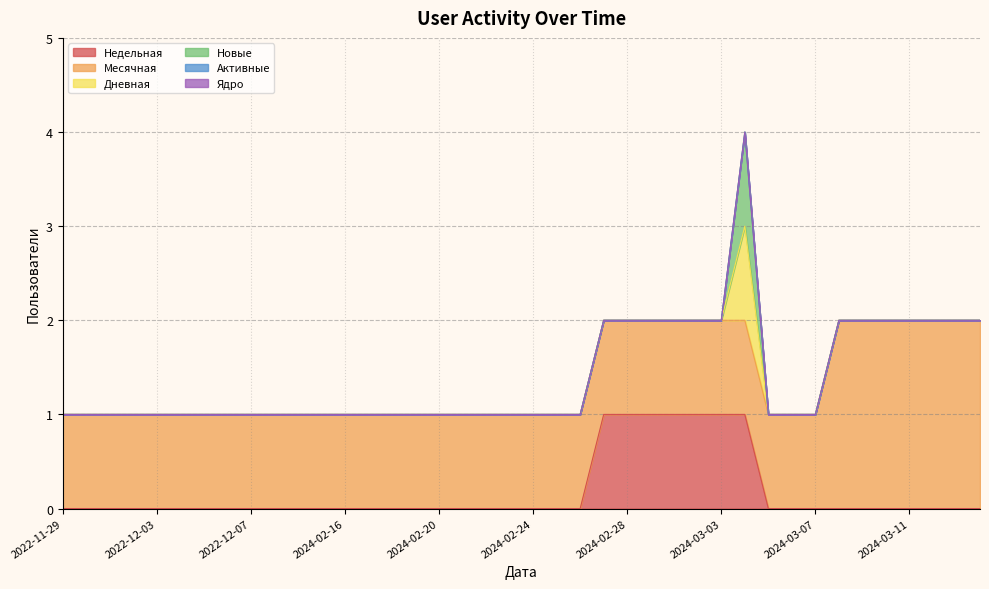

Reading left to right, what are all the values shown in this chart?

Недельная: 2022-11-29=0	2022-11-30=0	2022-12-01=0	2022-12-02=0	2022-12-03=0	2022-12-04=0	2022-12-05=0	2022-12-06=0	2022-12-07=0	2022-12-08=0	2024-02-14=0	2024-02-15=0	2024-02-16=0	2024-02-17=0	2024-02-18=0	2024-02-19=0	2024-02-20=0	2024-02-21=0	2024-02-22=0	2024-02-23=0	2024-02-24=0	2024-02-25=0	2024-02-26=0	2024-02-27=1	2024-02-28=1	2024-02-29=1	2024-03-01=1	2024-03-02=1	2024-03-03=1	2024-03-04=1	2024-03-05=0	2024-03-06=0	2024-03-07=0	2024-03-08=0	2024-03-09=0	2024-03-10=0	2024-03-11=0	2024-03-12=0	2024-03-13=0	2024-03-14=0
Месячная: 2022-11-29=1	2022-11-30=1	2022-12-01=1	2022-12-02=1	2022-12-03=1	2022-12-04=1	2022-12-05=1	2022-12-06=1	2022-12-07=1	2022-12-08=1	2024-02-14=1	2024-02-15=1	2024-02-16=1	2024-02-17=1	2024-02-18=1	2024-02-19=1	2024-02-20=1	2024-02-21=1	2024-02-22=1	2024-02-23=1	2024-02-24=1	2024-02-25=1	2024-02-26=1	2024-02-27=1	2024-02-28=1	2024-02-29=1	2024-03-01=1	2024-03-02=1	2024-03-03=1	2024-03-04=1	2024-03-05=1	2024-03-06=1	2024-03-07=1	2024-03-08=2	2024-03-09=2	2024-03-10=2	2024-03-11=2	2024-03-12=2	2024-03-13=2	2024-03-14=2
Дневная: 2022-11-29=0	2022-11-30=0	2022-12-01=0	2022-12-02=0	2022-12-03=0	2022-12-04=0	2022-12-05=0	2022-12-06=0	2022-12-07=0	2022-12-08=0	2024-02-14=0	2024-02-15=0	2024-02-16=0	2024-02-17=0	2024-02-18=0	2024-02-19=0	2024-02-20=0	2024-02-21=0	2024-02-22=0	2024-02-23=0	2024-02-24=0	2024-02-25=0	2024-02-26=0	2024-02-27=0	2024-02-28=0	2024-02-29=0	2024-03-01=0	2024-03-02=0	2024-03-03=0	2024-03-04=1	2024-03-05=0	2024-03-06=0	2024-03-07=0	2024-03-08=0	2024-03-09=0	2024-03-10=0	2024-03-11=0	2024-03-12=0	2024-03-13=0	2024-03-14=0
Новые: 2022-11-29=0	2022-11-30=0	2022-12-01=0	2022-12-02=0	2022-12-03=0	2022-12-04=0	2022-12-05=0	2022-12-06=0	2022-12-07=0	2022-12-08=0	2024-02-14=0	2024-02-15=0	2024-02-16=0	2024-02-17=0	2024-02-18=0	2024-02-19=0	2024-02-20=0	2024-02-21=0	2024-02-22=0	2024-02-23=0	2024-02-24=0	2024-02-25=0	2024-02-26=0	2024-02-27=0	2024-02-28=0	2024-02-29=0	2024-03-01=0	2024-03-02=0	2024-03-03=0	2024-03-04=1	2024-03-05=0	2024-03-06=0	2024-03-07=0	2024-03-08=0	2024-03-09=0	2024-03-10=0	2024-03-11=0	2024-03-12=0	2024-03-13=0	2024-03-14=0
Активные: 2022-11-29=0	2022-11-30=0	2022-12-01=0	2022-12-02=0	2022-12-03=0	2022-12-04=0	2022-12-05=0	2022-12-06=0	2022-12-07=0	2022-12-08=0	2024-02-14=0	2024-02-15=0	2024-02-16=0	2024-02-17=0	2024-02-18=0	2024-02-19=0	2024-02-20=0	2024-02-21=0	2024-02-22=0	2024-02-23=0	2024-02-24=0	2024-02-25=0	2024-02-26=0	2024-02-27=0	2024-02-28=0	2024-02-29=0	2024-03-01=0	2024-03-02=0	2024-03-03=0	2024-03-04=0	2024-03-05=0	2024-03-06=0	2024-03-07=0	2024-03-08=0	2024-03-09=0	2024-03-10=0	2024-03-11=0	2024-03-12=0	2024-03-13=0	2024-03-14=0
Ядро: 2022-11-29=0	2022-11-30=0	2022-12-01=0	2022-12-02=0	2022-12-03=0	2022-12-04=0	2022-12-05=0	2022-12-06=0	2022-12-07=0	2022-12-08=0	2024-02-14=0	2024-02-15=0	2024-02-16=0	2024-02-17=0	2024-02-18=0	2024-02-19=0	2024-02-20=0	2024-02-21=0	2024-02-22=0	2024-02-23=0	2024-02-24=0	2024-02-25=0	2024-02-26=0	2024-02-27=0	2024-02-28=0	2024-02-29=0	2024-03-01=0	2024-03-02=0	2024-03-03=0	2024-03-04=0	2024-03-05=0	2024-03-06=0	2024-03-07=0	2024-03-08=0	2024-03-09=0	2024-03-10=0	2024-03-11=0	2024-03-12=0	2024-03-13=0	2024-03-14=0